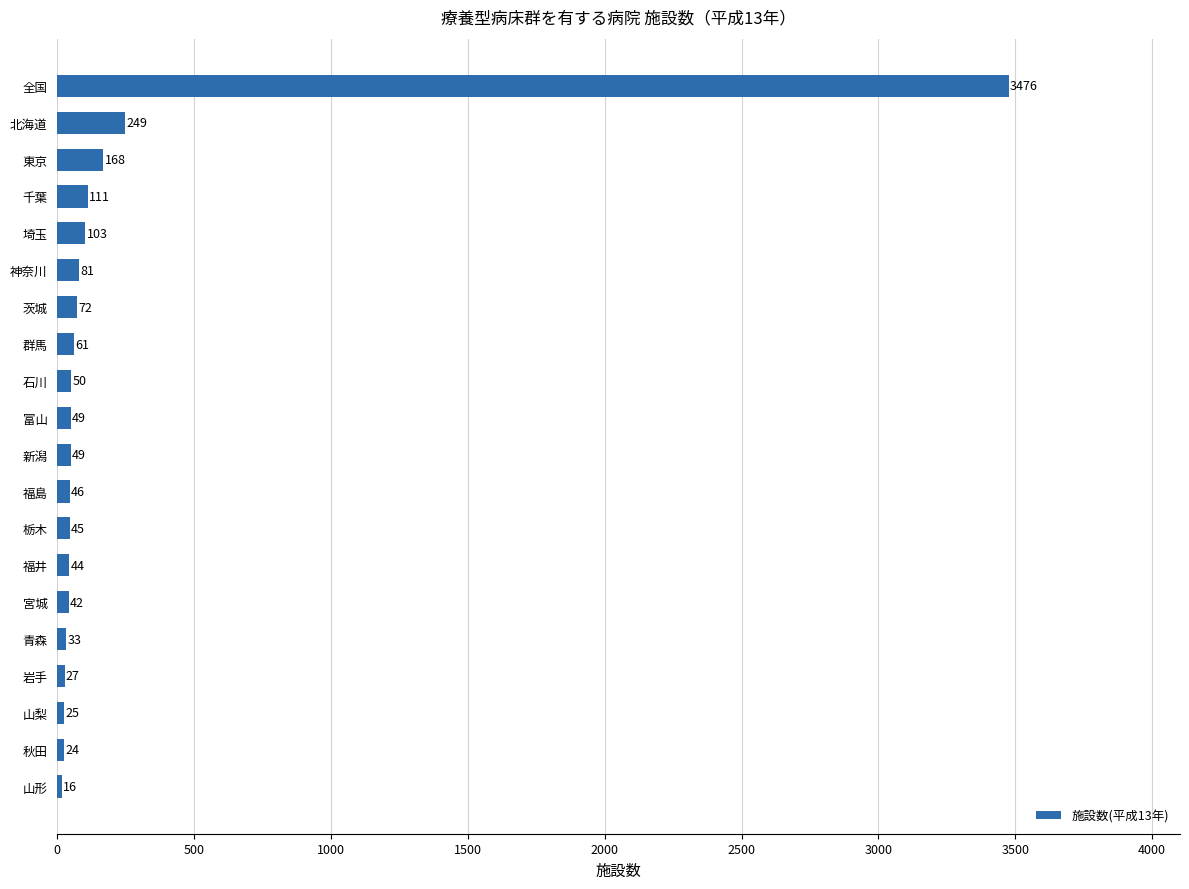

Is it true that the value at 石川 is 50?

True